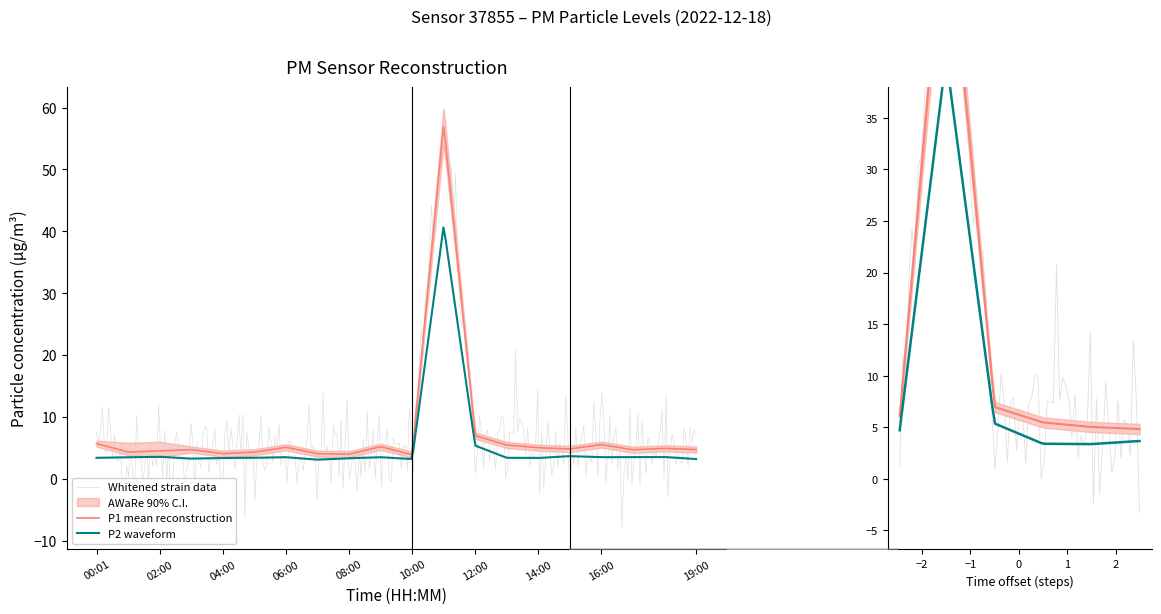

How many interior local peaks does the P1 series have?

6